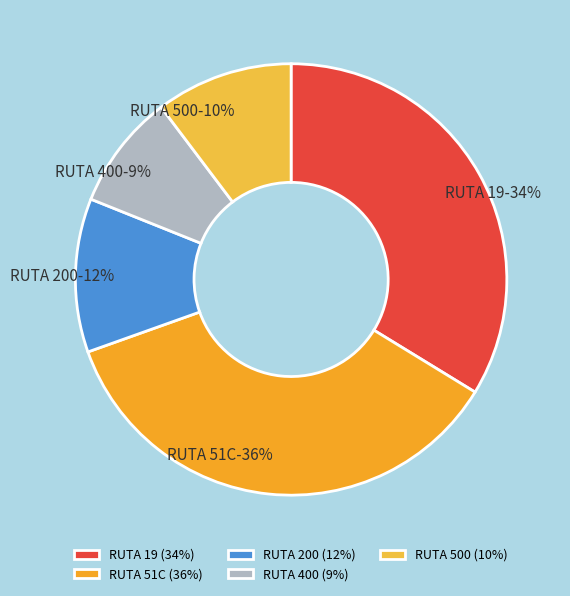

Which has a higher value, RUTA 51C or RUTA 200?

RUTA 51C